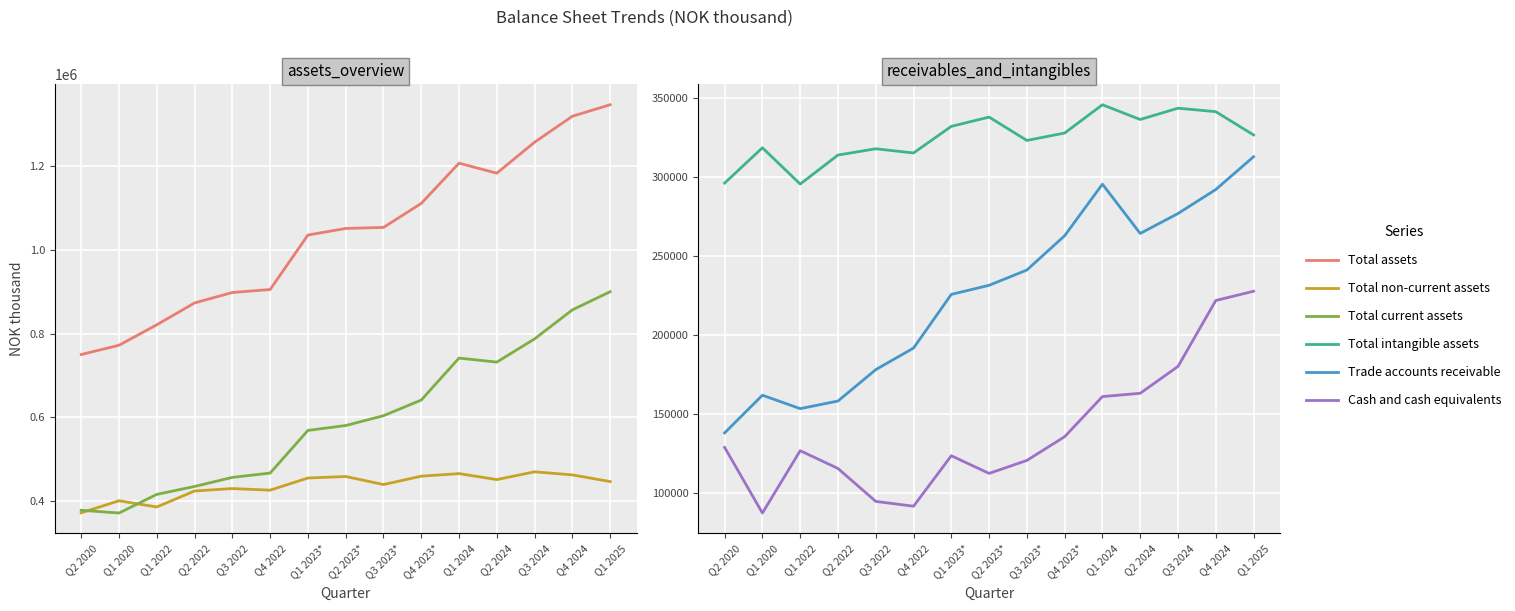

What is the label of the 4th point from the left?

Q2 2022